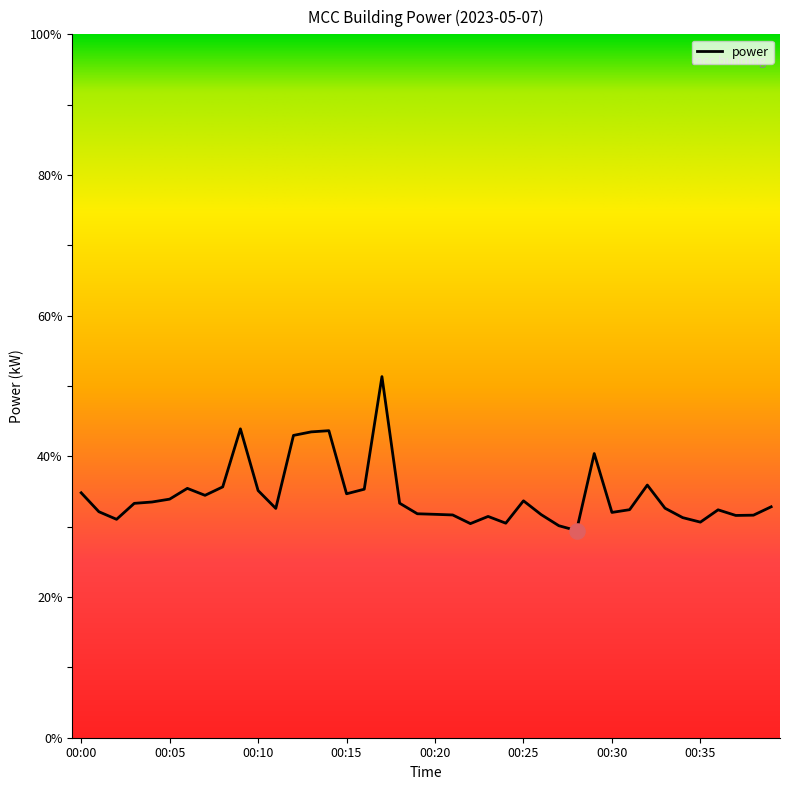

What is the maximum value shown in the chart?

51.3